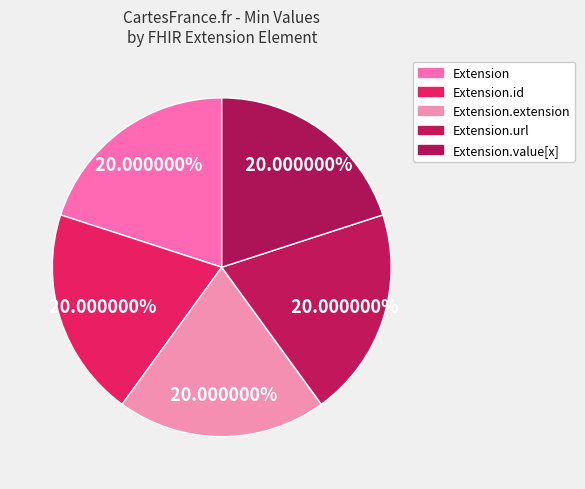

Count the number of slices in the pie.

5